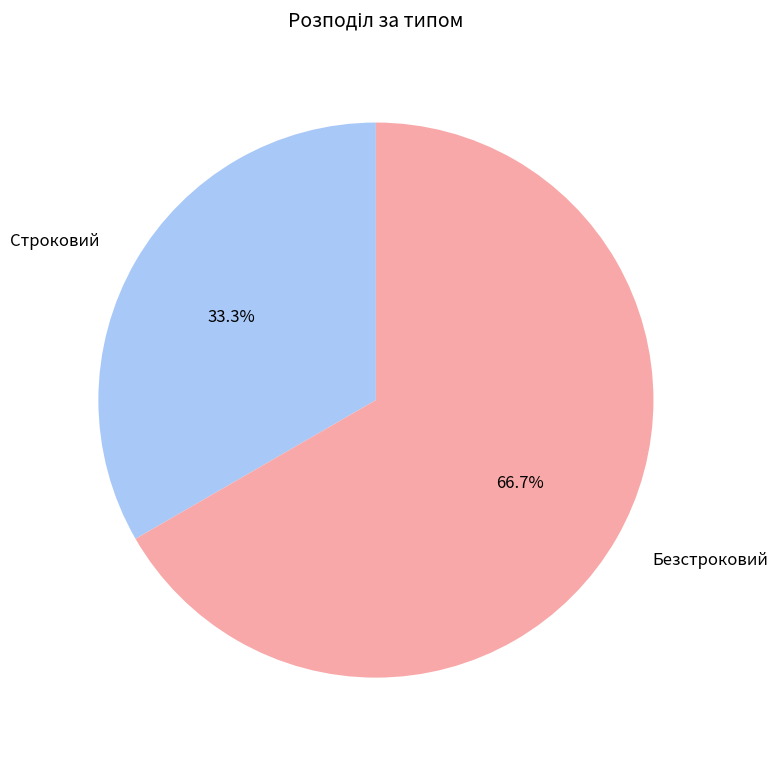

What percentage is the Безстроковий slice, to the nearest percent?

67%